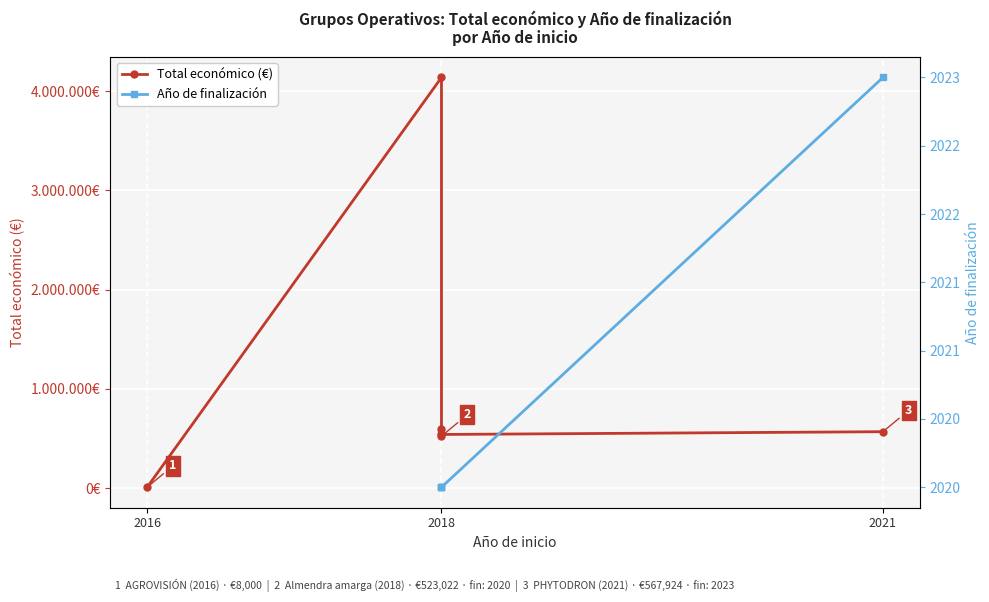

How many categories are shown in the chart?

6